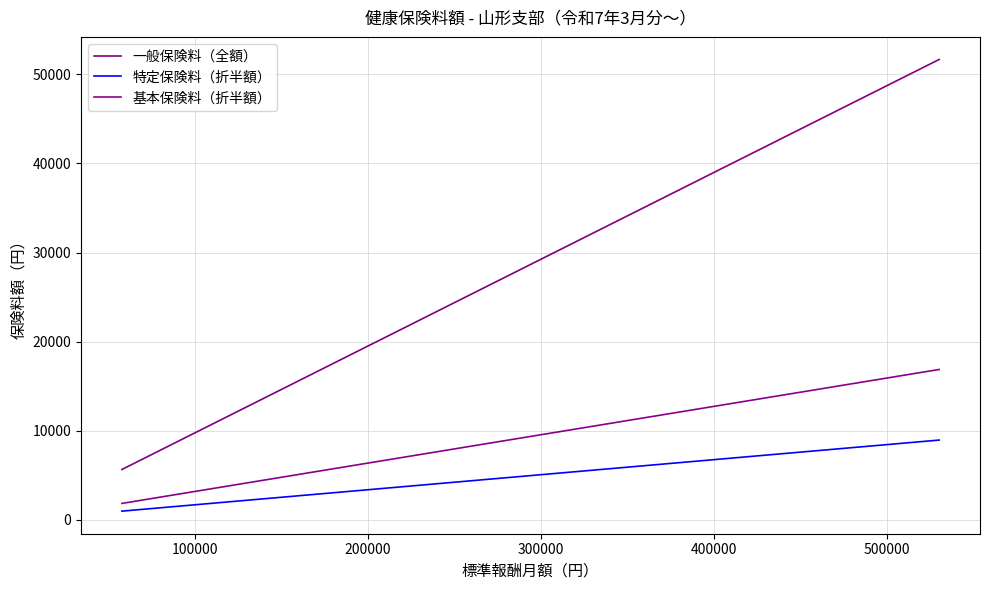

Does the chart display data point markers on the line(s)?

No